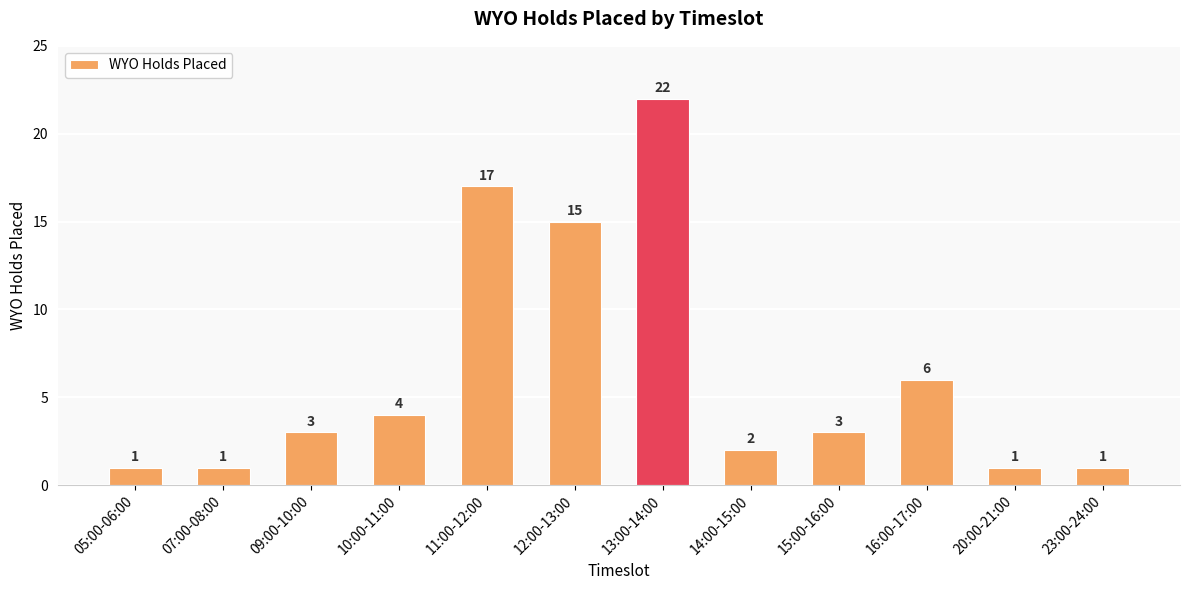

What is the sum of the values at 09:00-10:00 and 07:00-08:00?

4